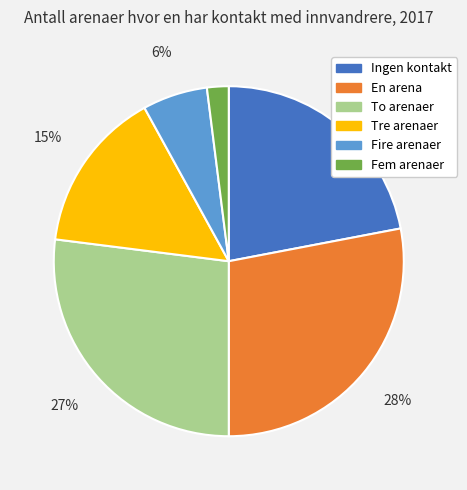

Which category has the smallest portion of the pie?

Fem arenaer